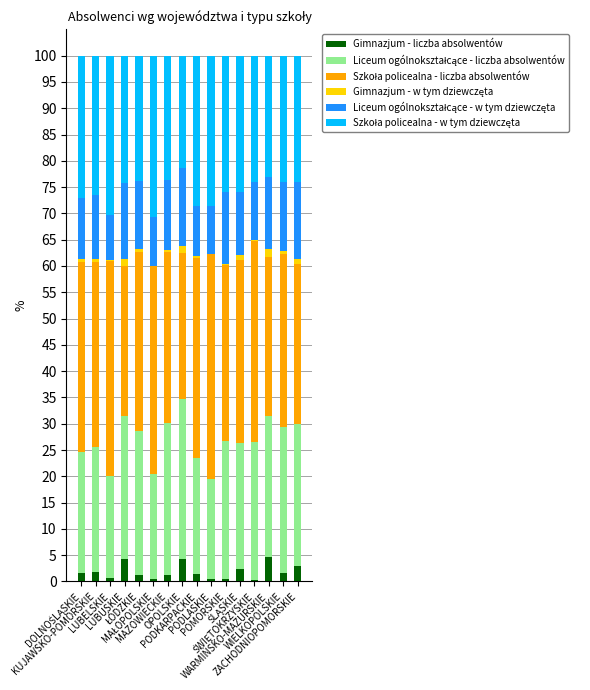

What is the highest value of the Gimnazjum - liczba absolwentów series?

4.7